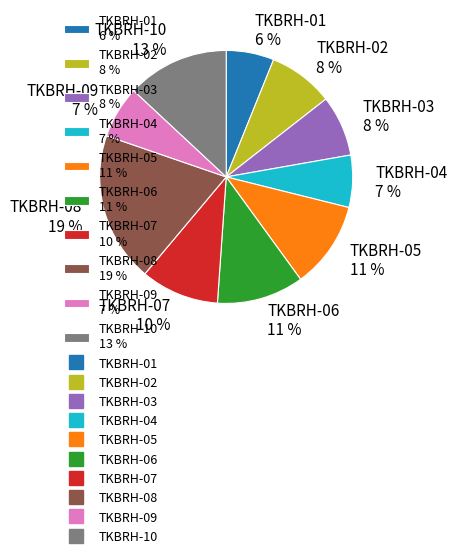

Does any single category account for the majority?

No